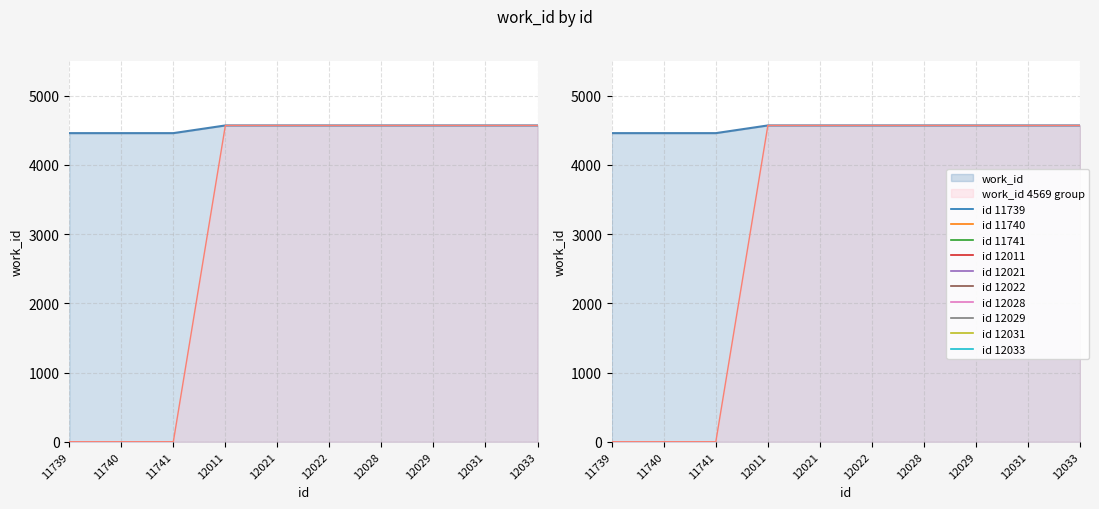

What is the sum of the values at 11740 and 12022?

9027